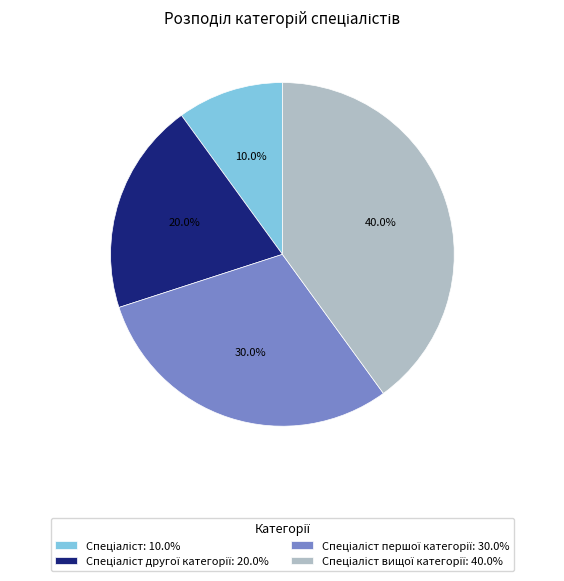

Is there any slice that represents more than half of the pie?

No